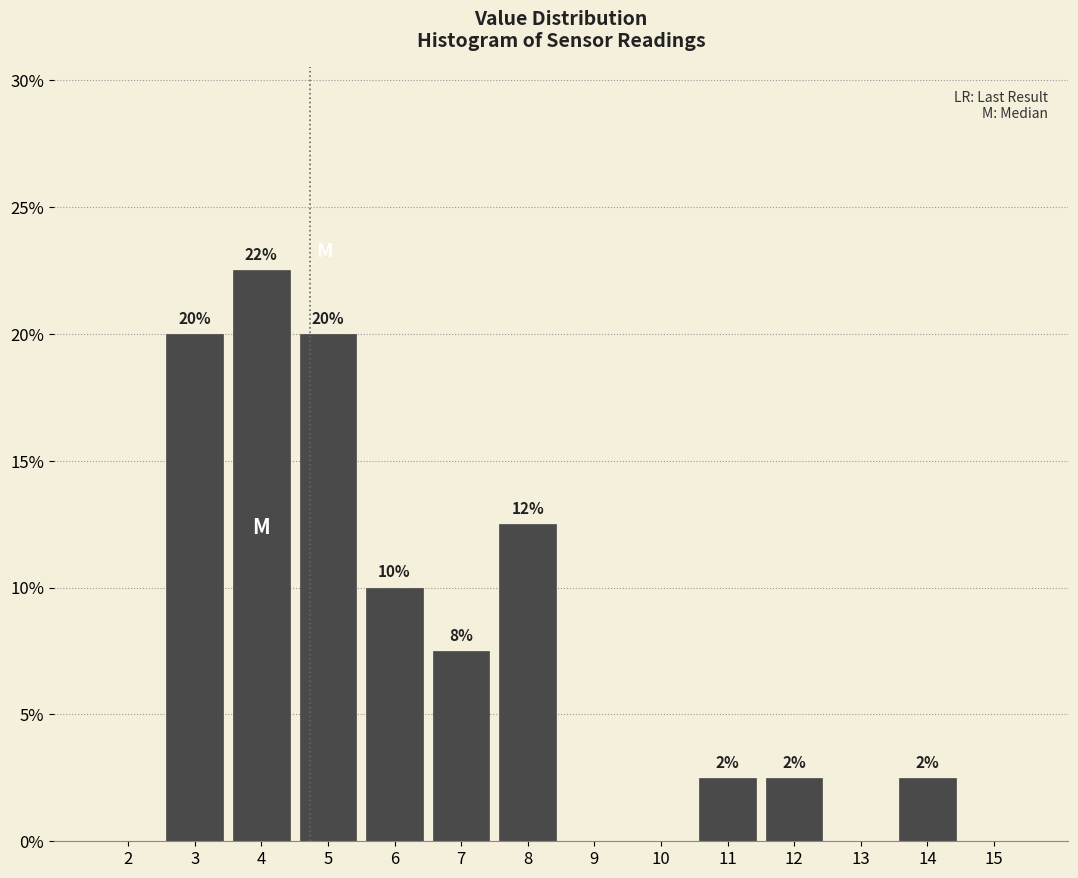

Are the bars horizontal?

No